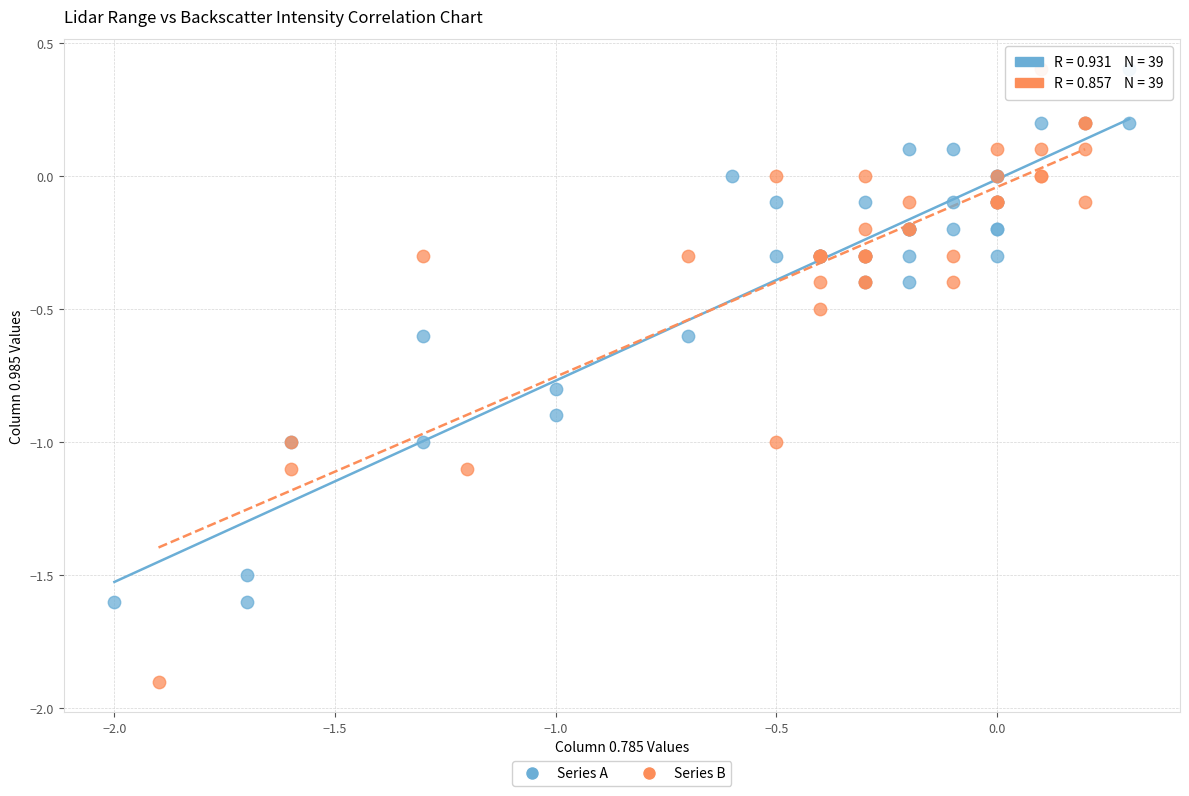

Which series contains the lowest Y value?

Series B